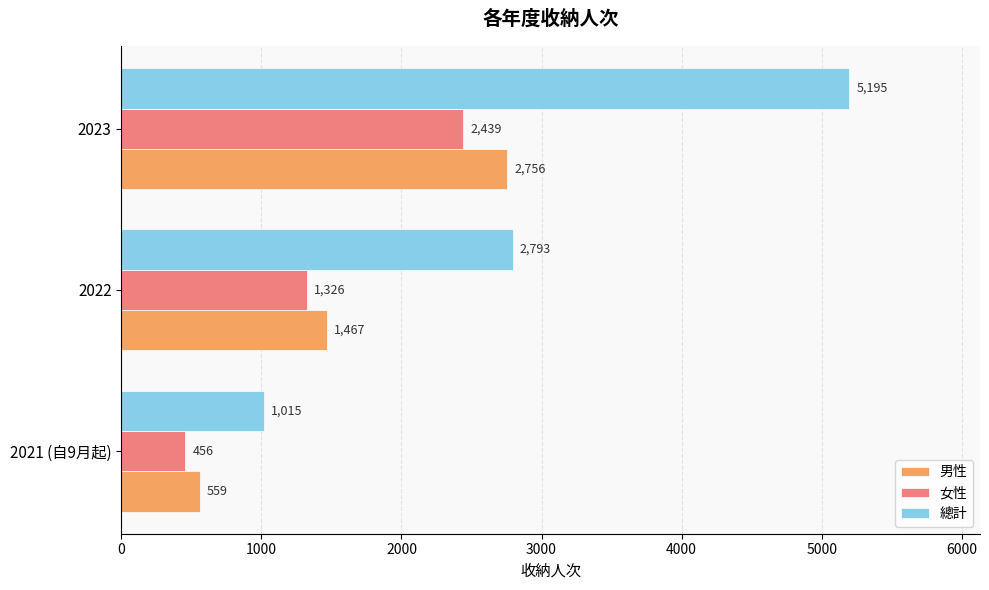

What is the minimum value for 女性?

456